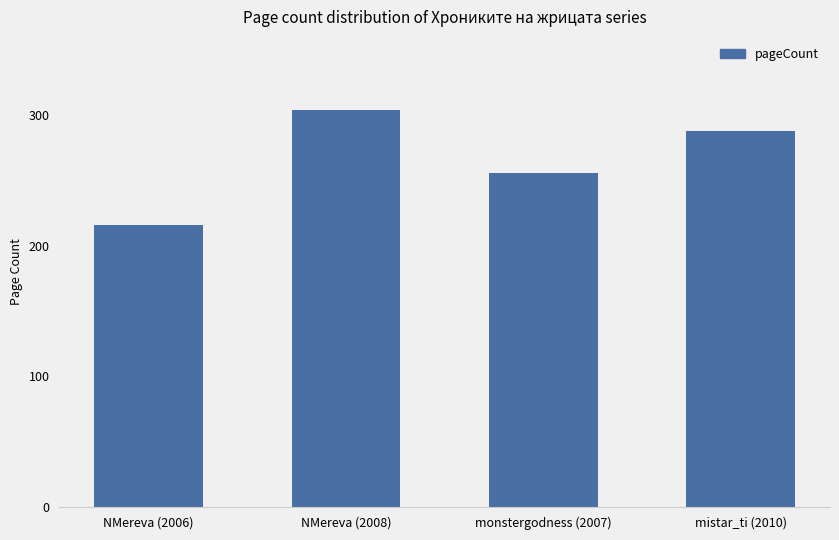

What is the approximate value at mistar_ti (2010), to the nearest 10?

290